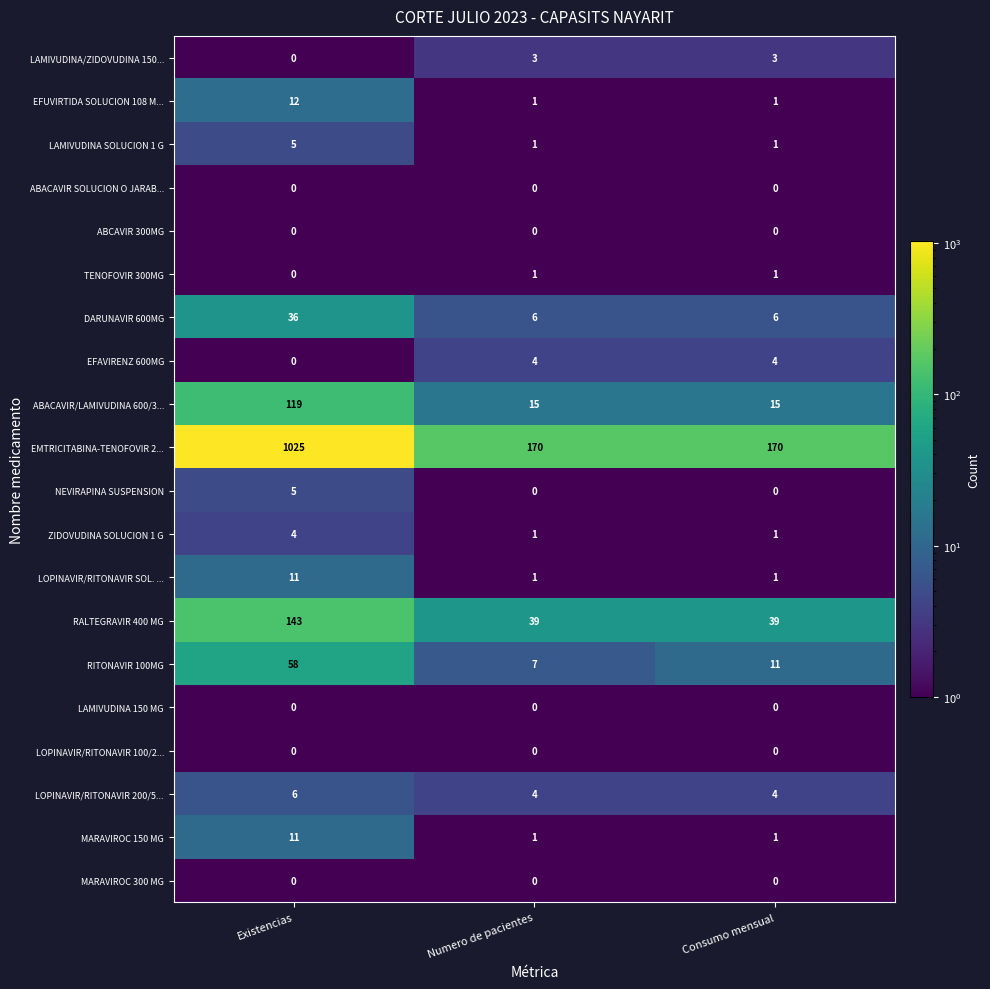

What is the smallest value displayed?

0